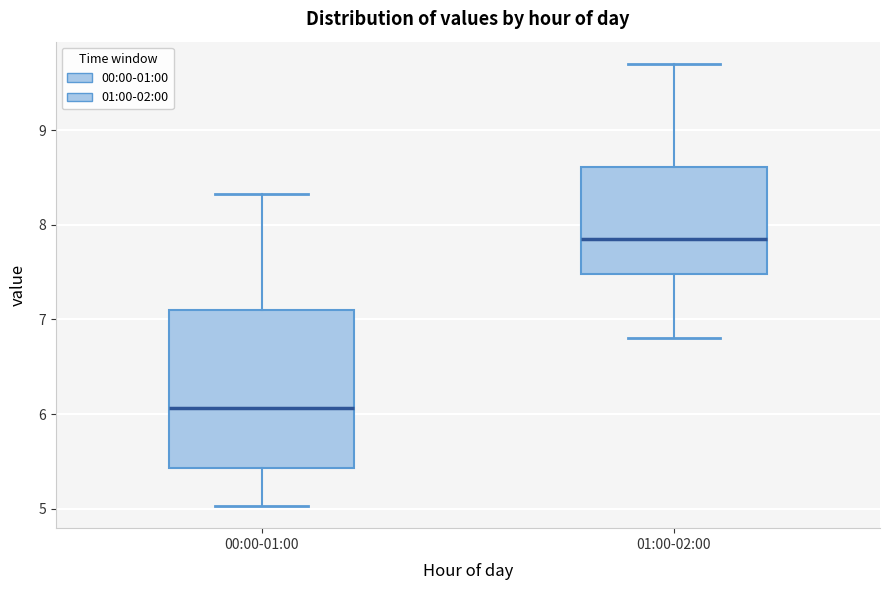

Reading left to right, transcribe this box plot: for each box, give where its median line is, the range the box spans, and where its two whiskers end, as read against the y-axis. The values are not printed on the chart, so give them approximately, as read against the axis.

00:00-01:00: median 6.1, box 5.4 to 7.1, whiskers 5.0 to 8.3
01:00-02:00: median 7.9, box 7.5 to 8.6, whiskers 6.8 to 9.7